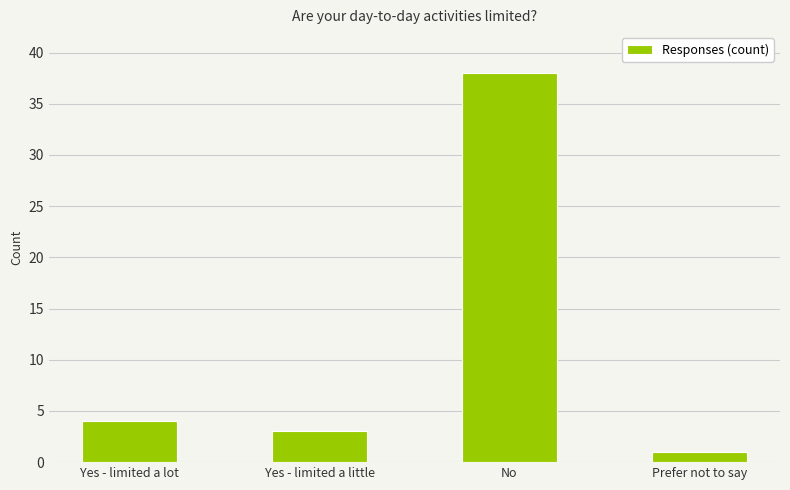

Between Yes - limited a little and No, which is larger?

No